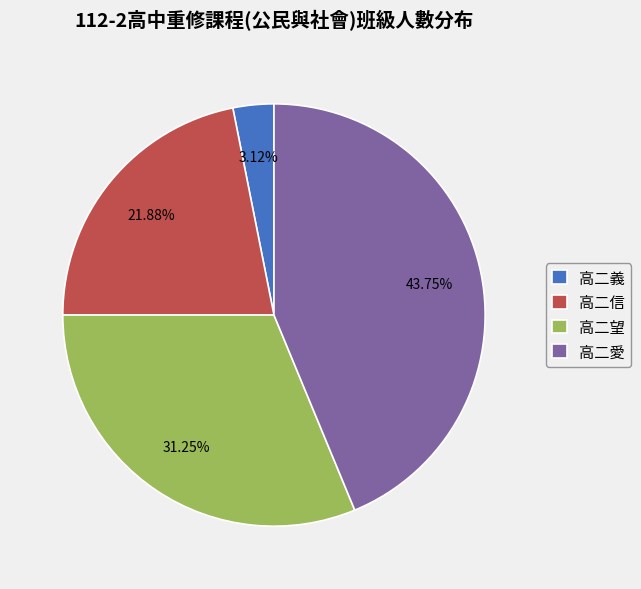

To the nearest percent, what is the average slice percentage?

25%